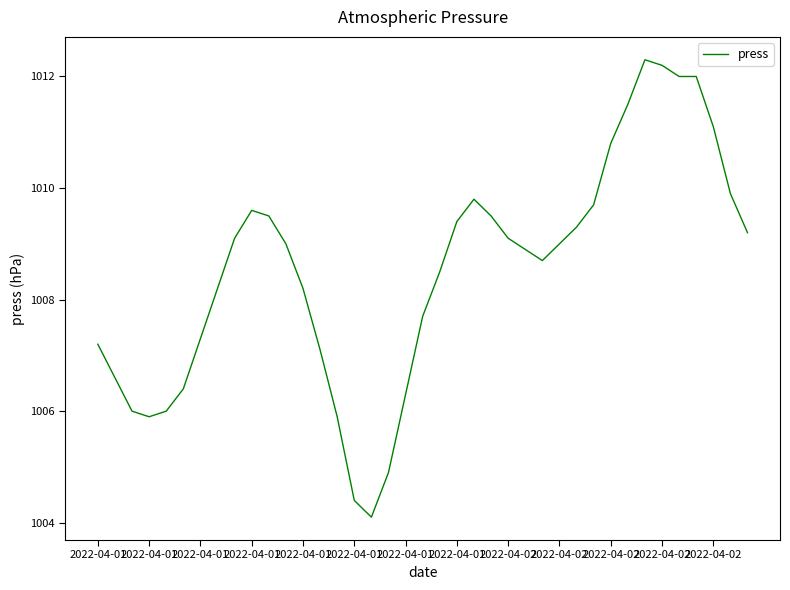

What is the minimum value shown in the chart?

1004.1